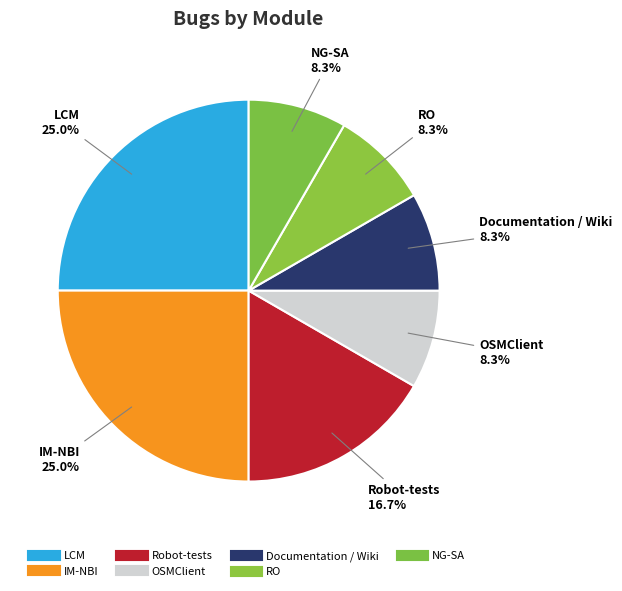

Does any single category account for the majority?

No